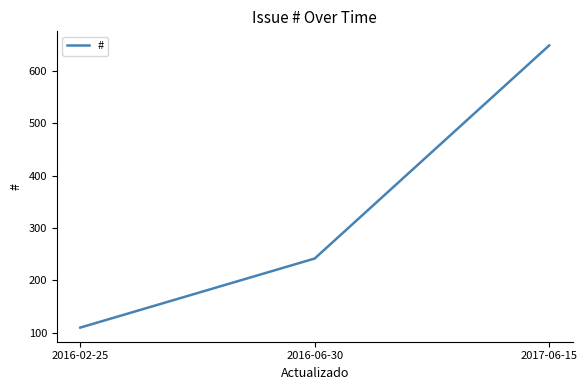

Does the chart have visible grid lines?

No